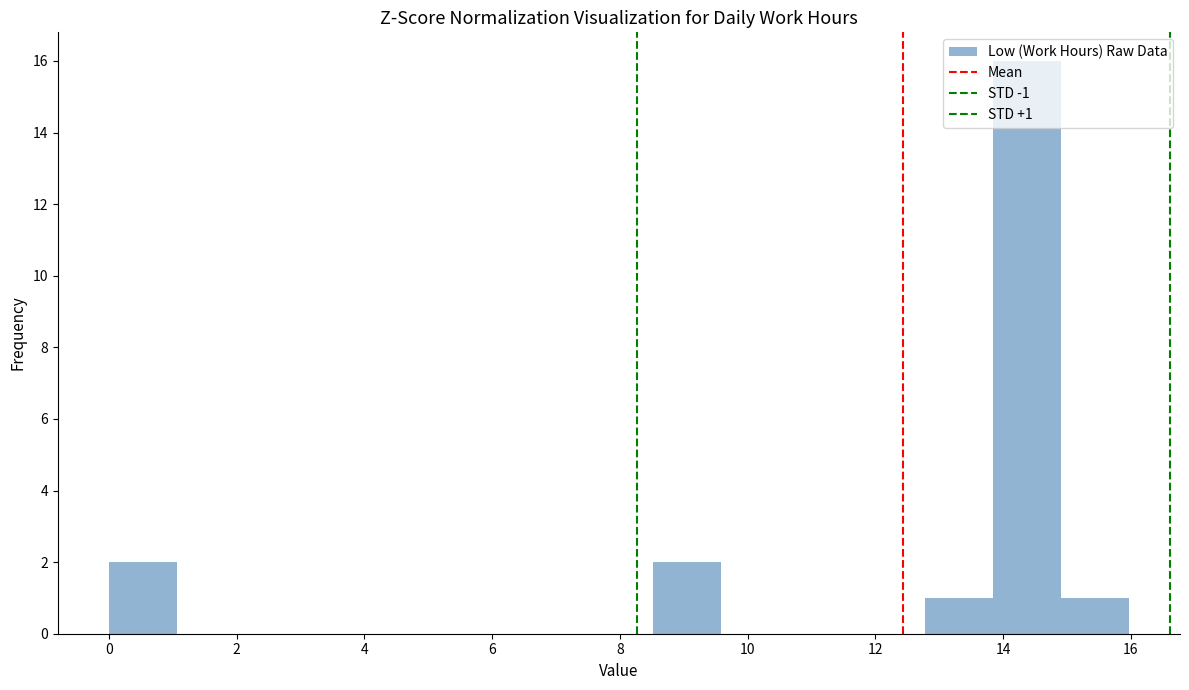

Which range on the x-axis has the tallest bar?

13.8 to 15.0